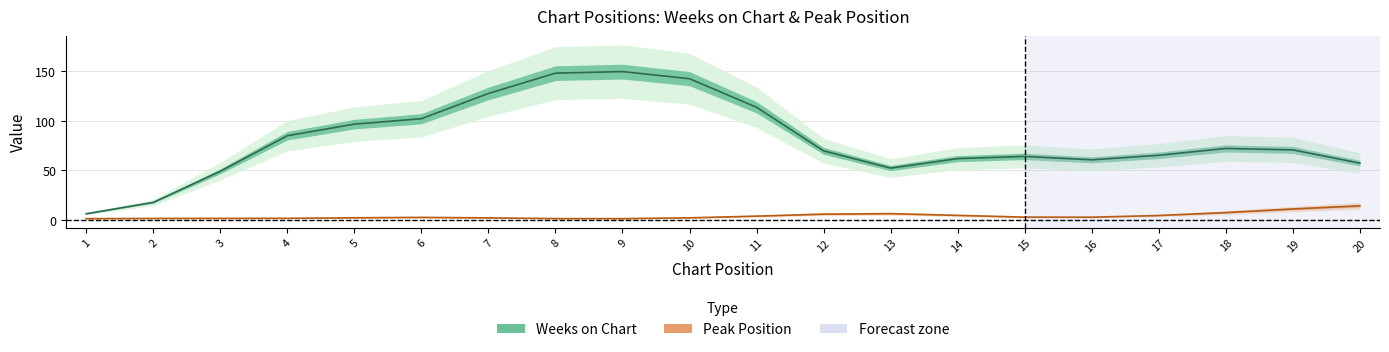

Is the value of Peak Position at 18 greater than the value of Weeks on Chart at 12?

No